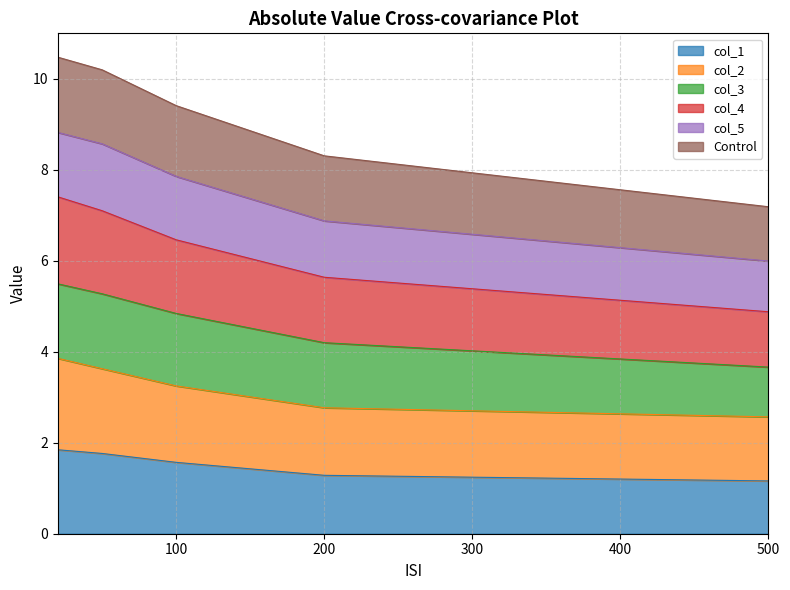

Is it true that col_1 equals 1.7 at 500?

False